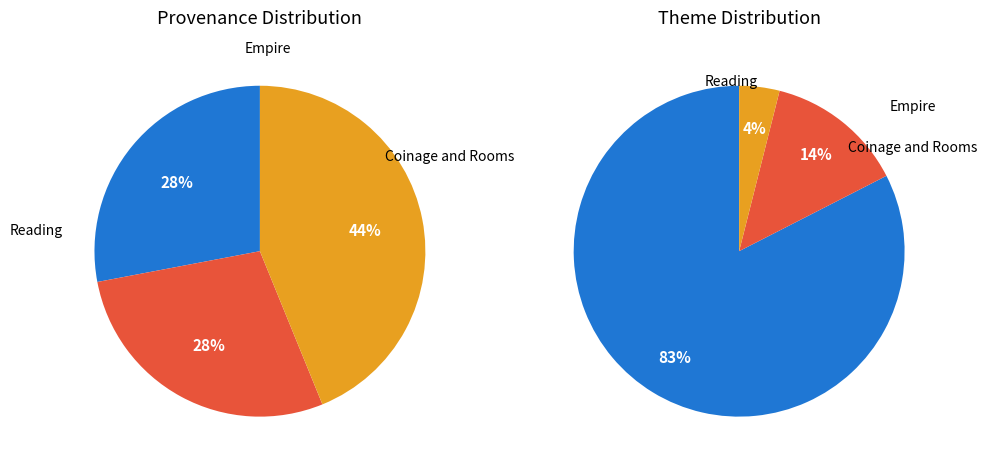

Does Coinage and Rooms represent more than half of the total?

No